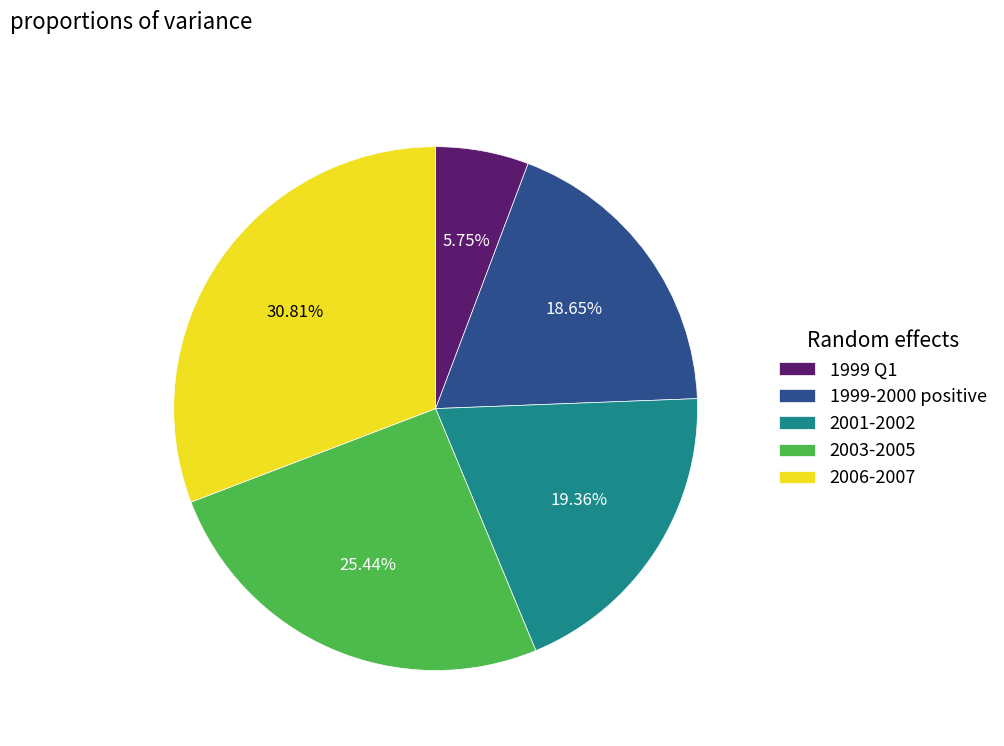

What is the ratio of the value at 2001-2002 to the value at 2003-2005?

0.8